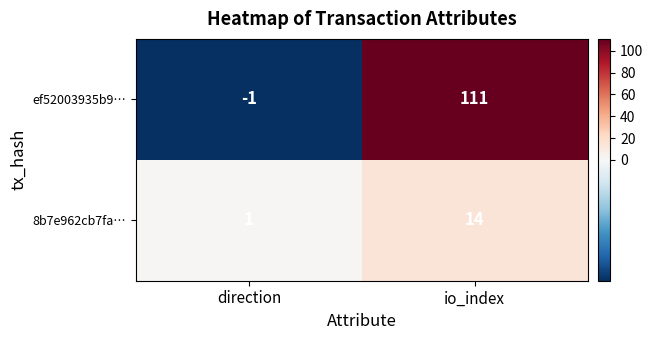

Which series has the largest total across all categories?

ef52003935b9…